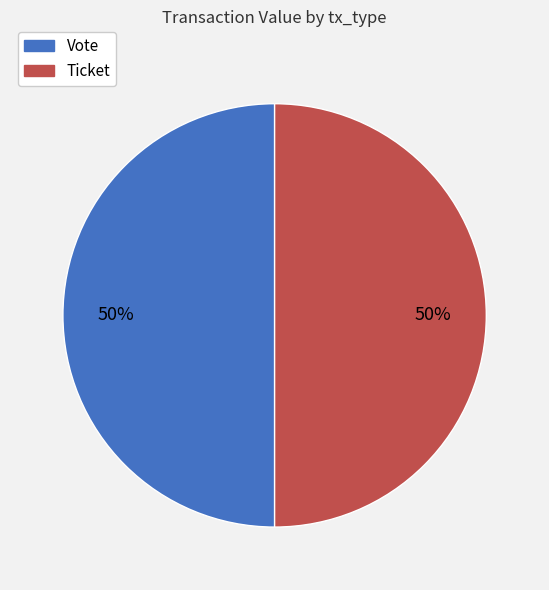

Is the sum of Vote and Ticket greater than half?

Yes